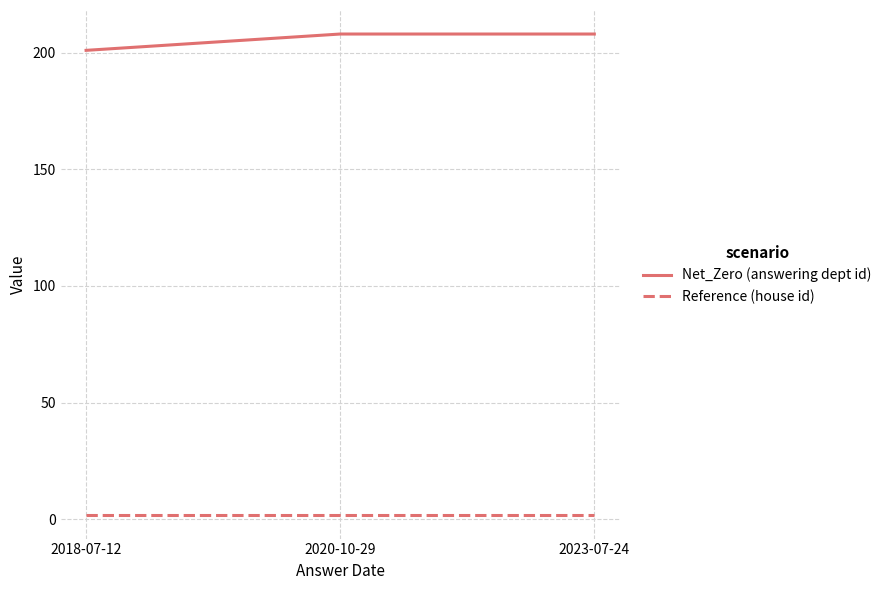

Reading left to right, transcribe all the data shown in this chart.

answering dept id: 201	208	208
house id: 2	2	2